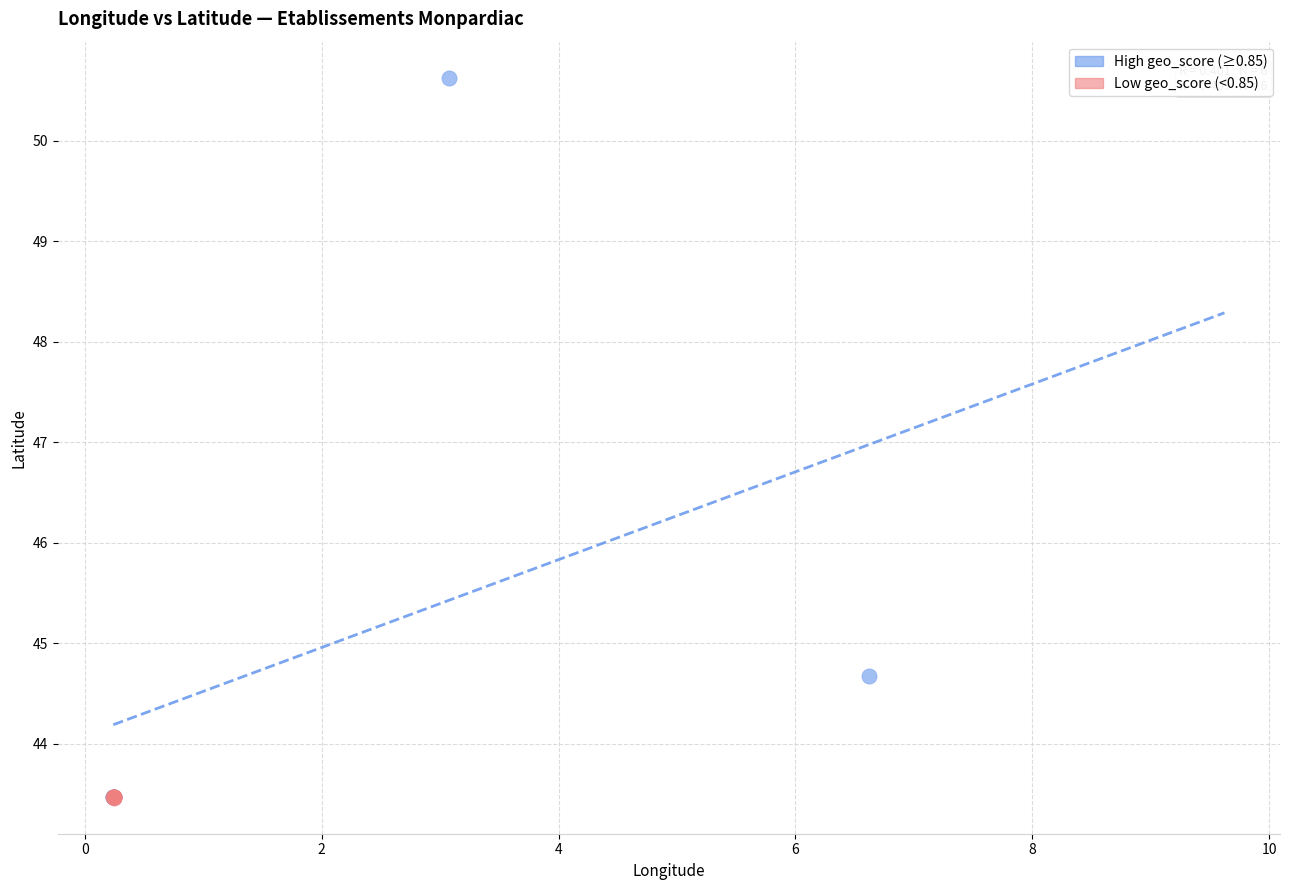

Which series reaches the maximum Y coordinate?

High geo_score (≥0.85)